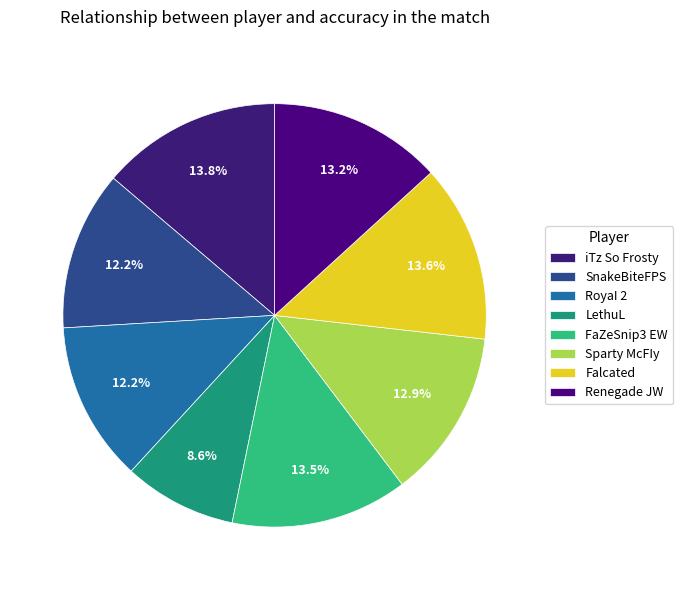

Count the number of slices in the pie.

8